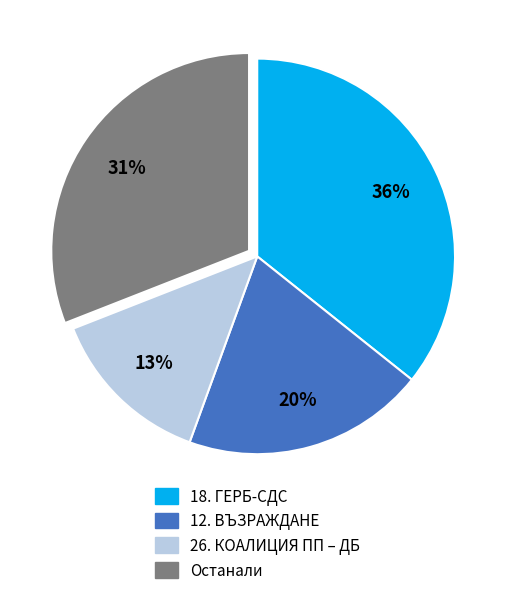

To the nearest percent, what is the average slice percentage?

25%